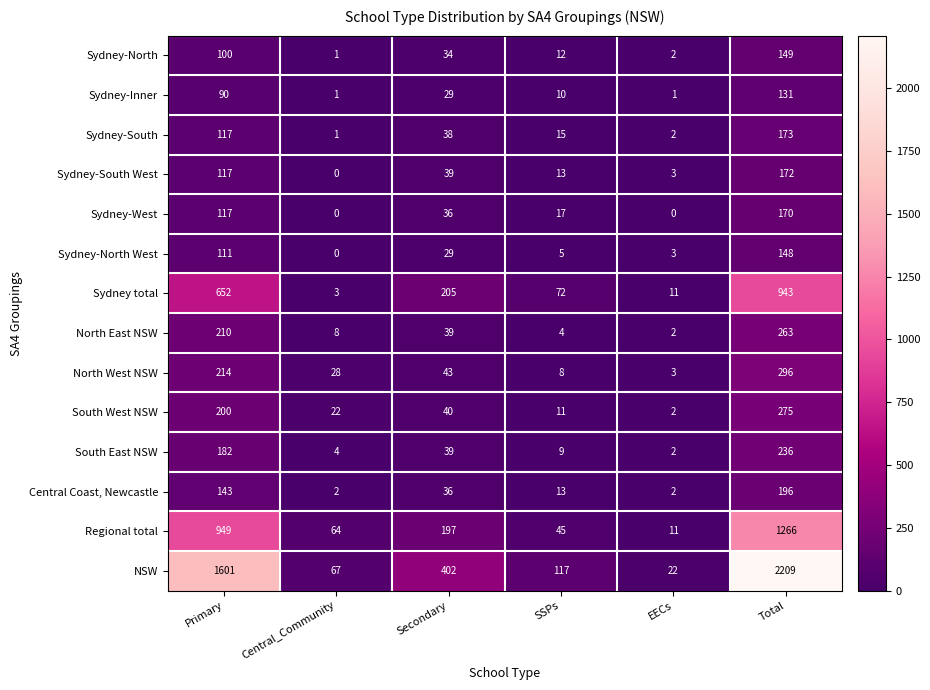

Rank the series by their maximum value, from lowest to highest.

Sydney-Inner, Sydney-North West, Sydney-North, Sydney-West, Sydney-South West, Sydney-South, Central Coast, Newcastle, South East NSW, North East NSW, South West NSW, North West NSW, Sydney total, Regional total, NSW